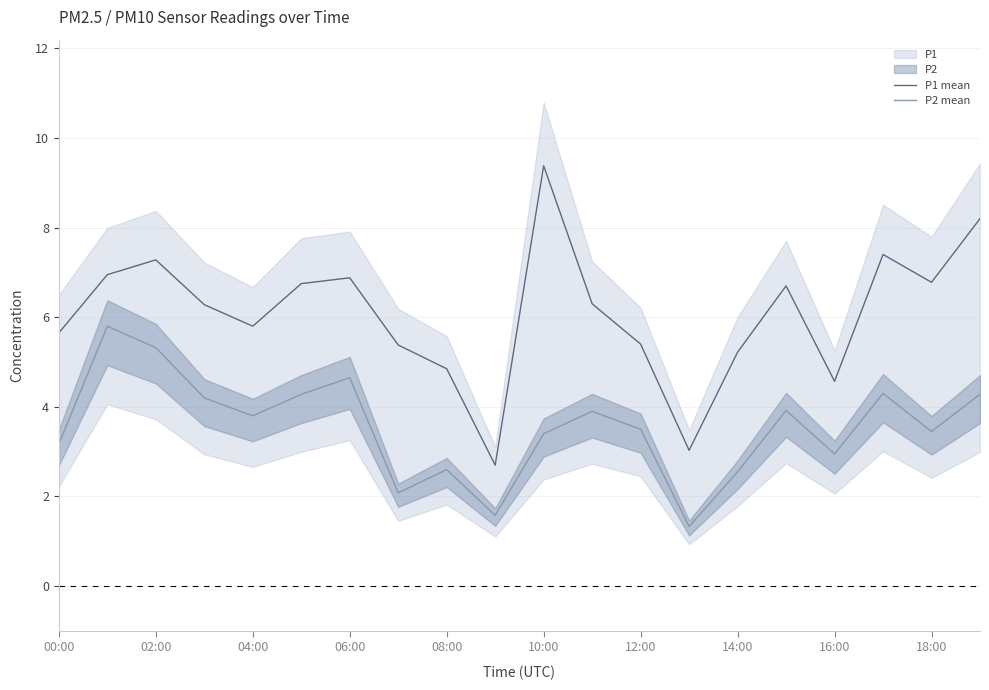

True or false: P1 mean and P2 mean cross at least once.

False